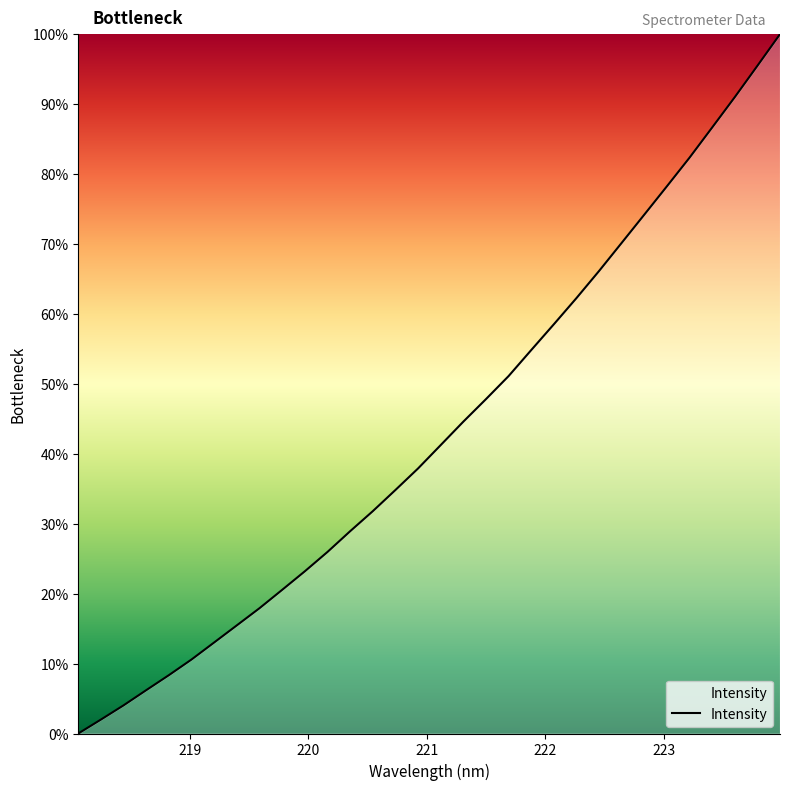

How many categories are shown in the chart?

32